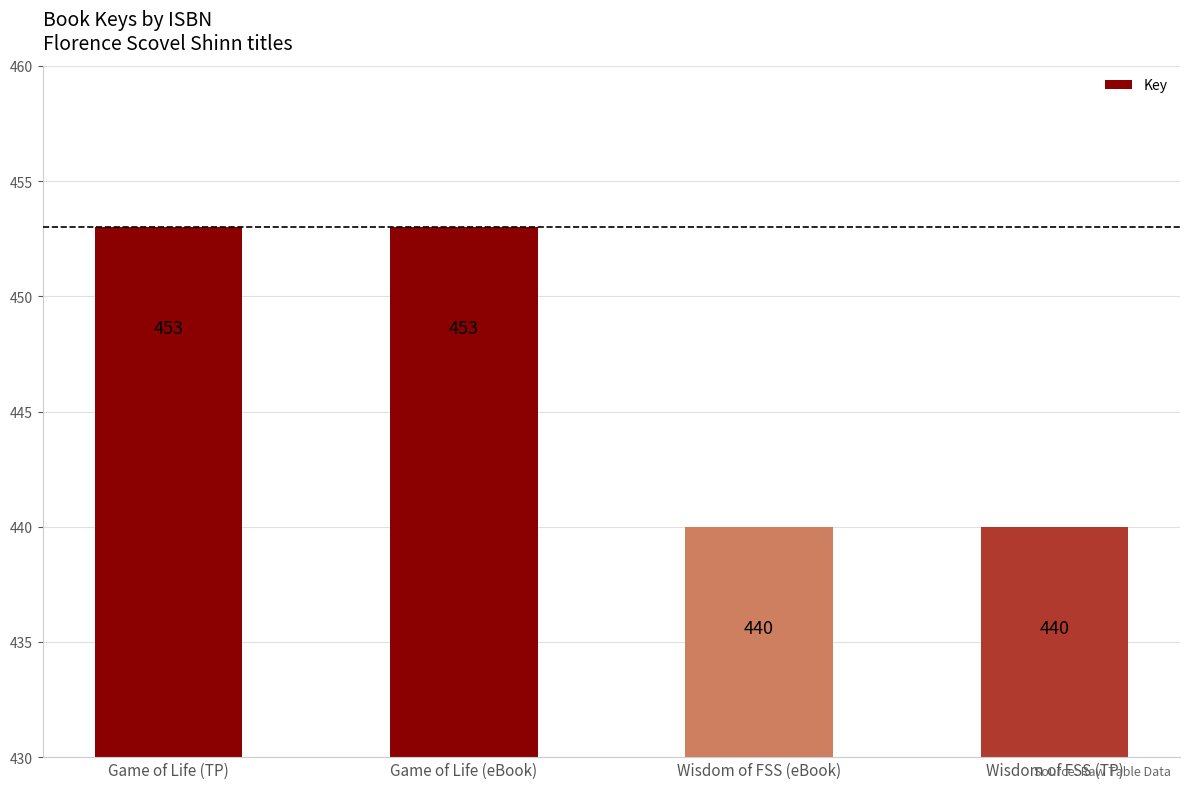

Approximately how many times larger is the value at Wisdom of FSS (TP) compared to Wisdom of FSS (eBook)?

1.0